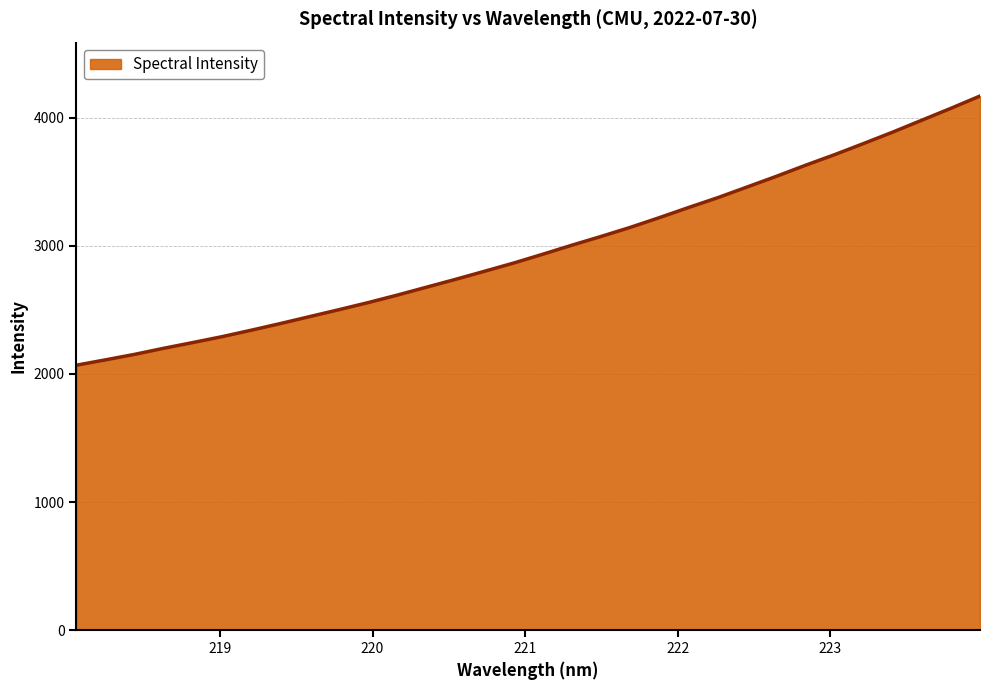

How many categories are shown in the chart?

32